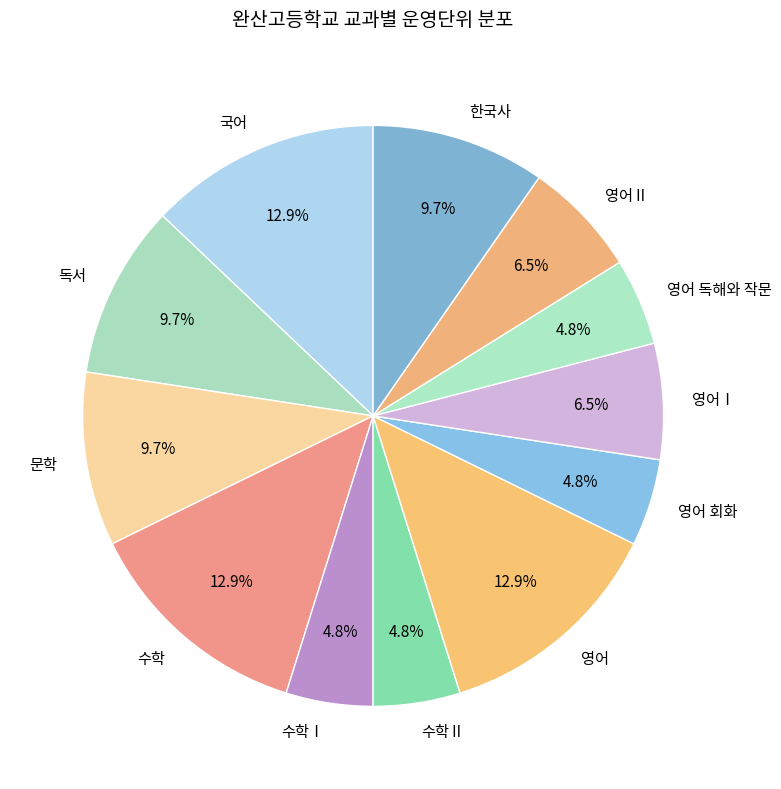

What percentage is the 영어 회화 slice, to the nearest percent?

5%